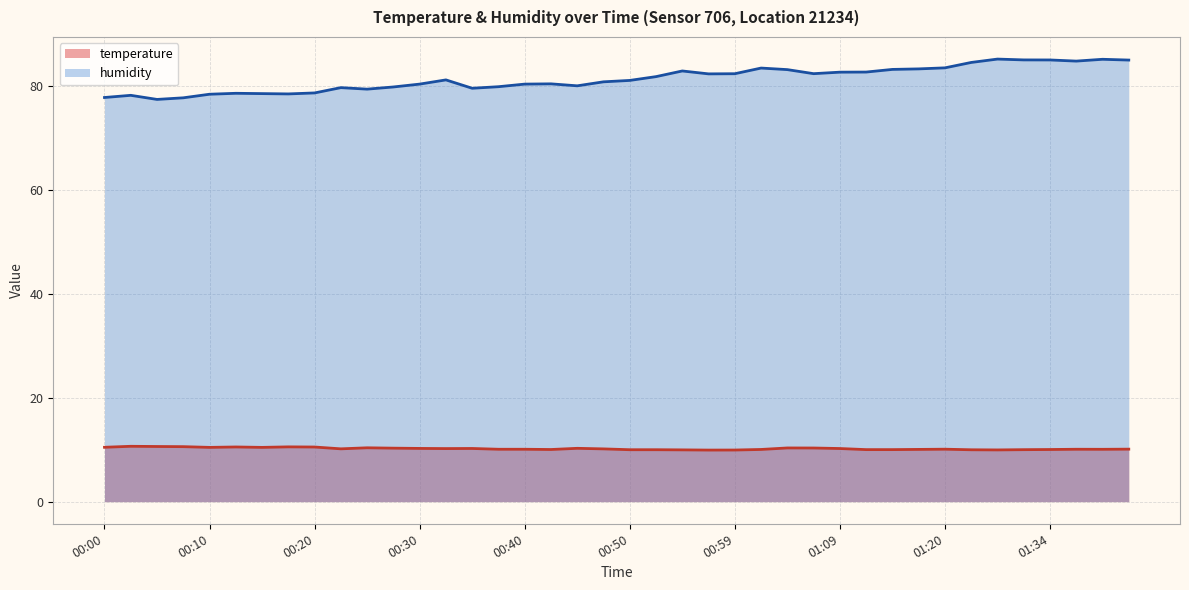

What is the lowest value of the humidity series?

77.5